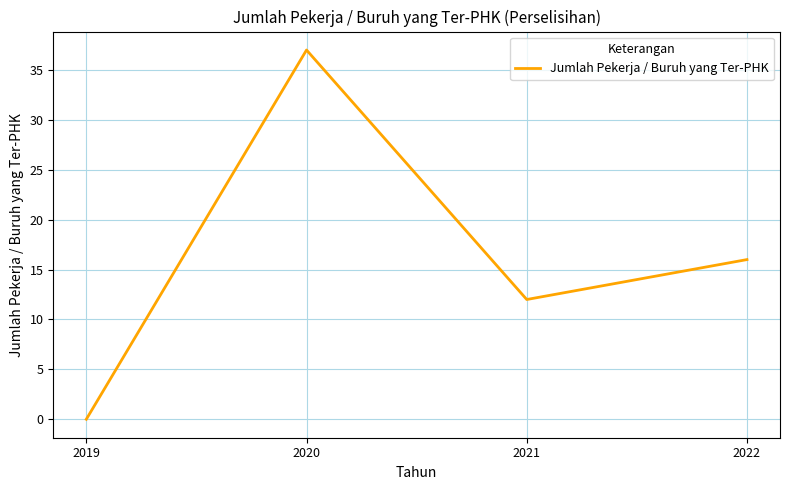

Rank the categories by value from highest to lowest.

2020, 2022, 2021, 2019